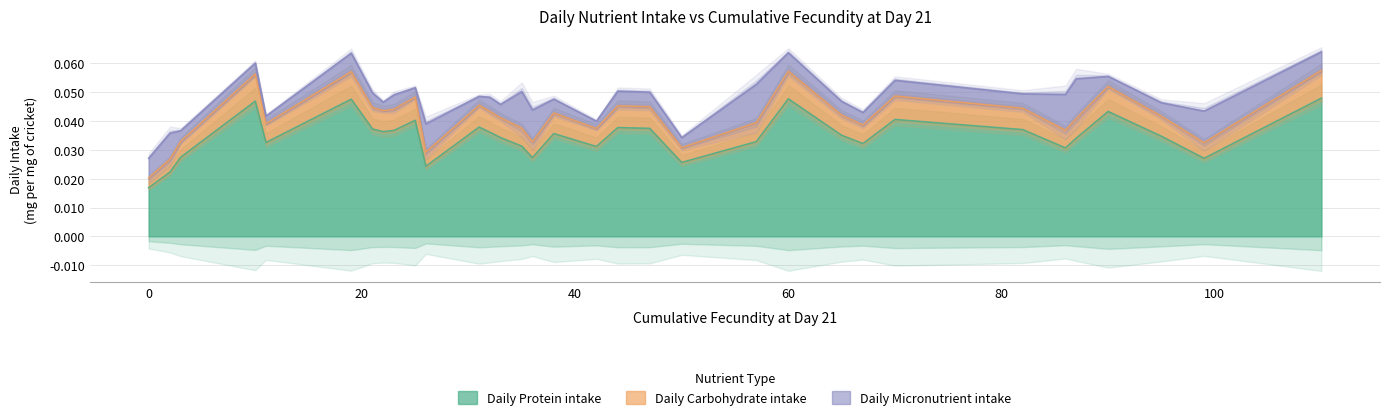

At which category does Daily Protein intake reach its first local valley?

11